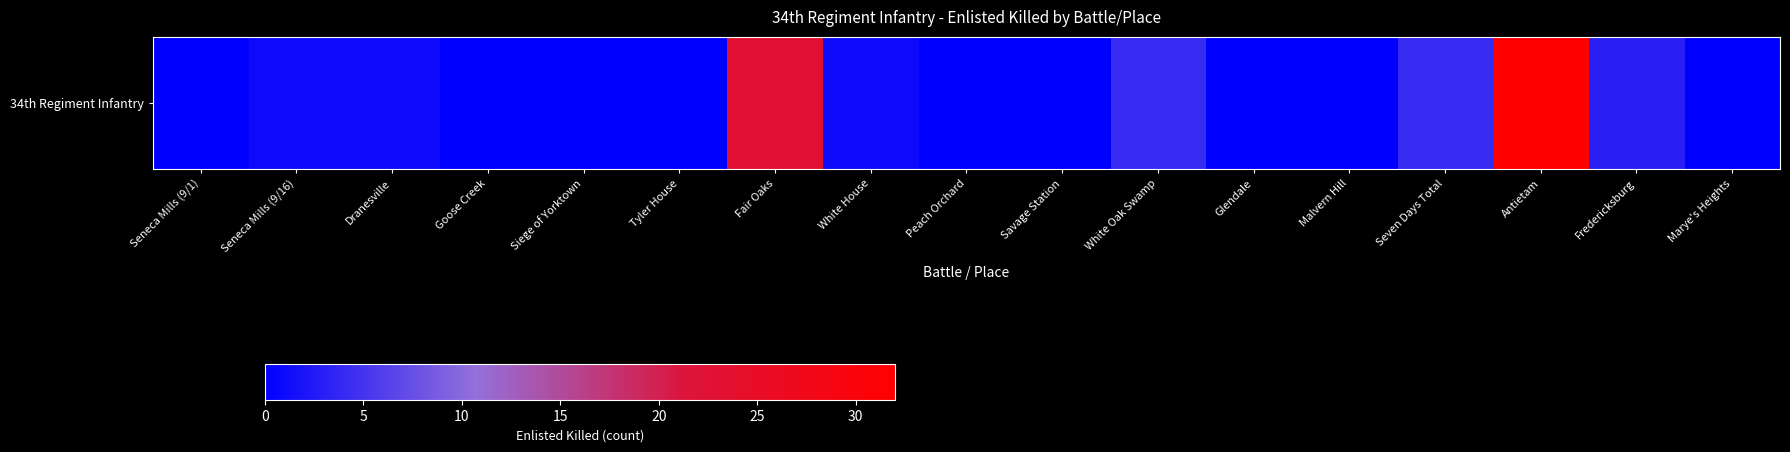

How many series are shown in this chart?

1